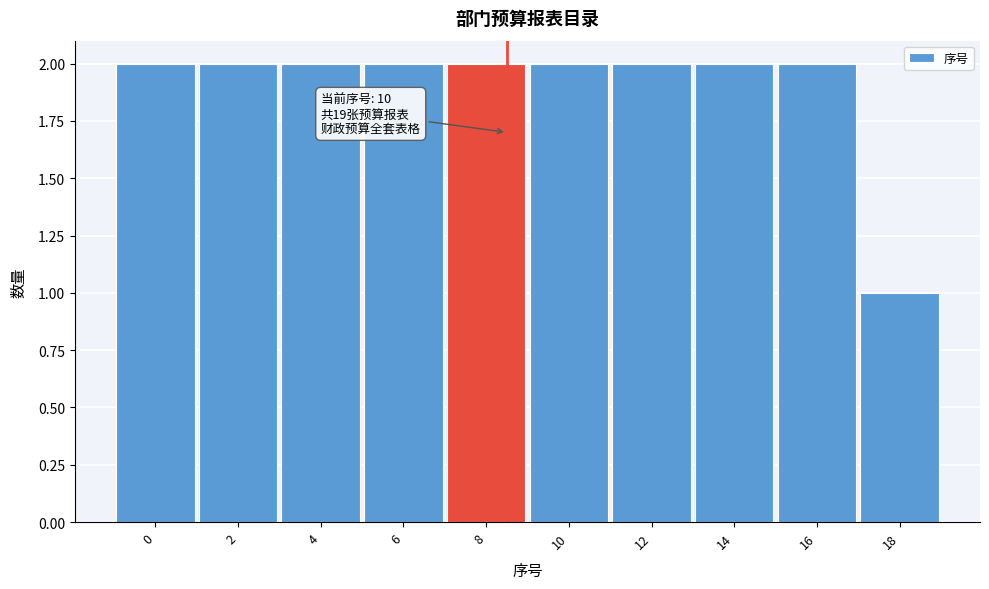

Reading left to right, transcribe all the data shown in this chart.

0=2	2=2	4=2	6=2	8=2	10=2	12=2	14=2	16=2	18=1